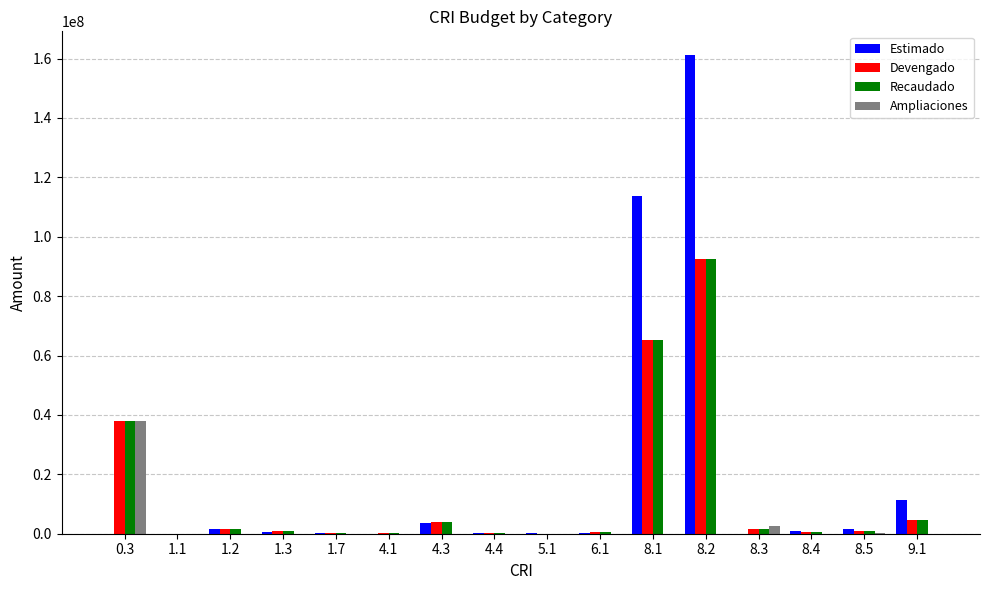

Does the chart contain stacked bars?

No